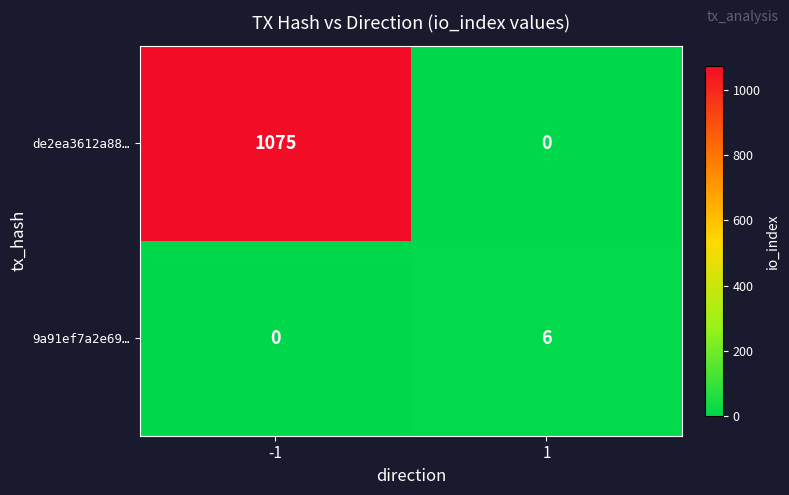

What is the total value across all series at 1?

6